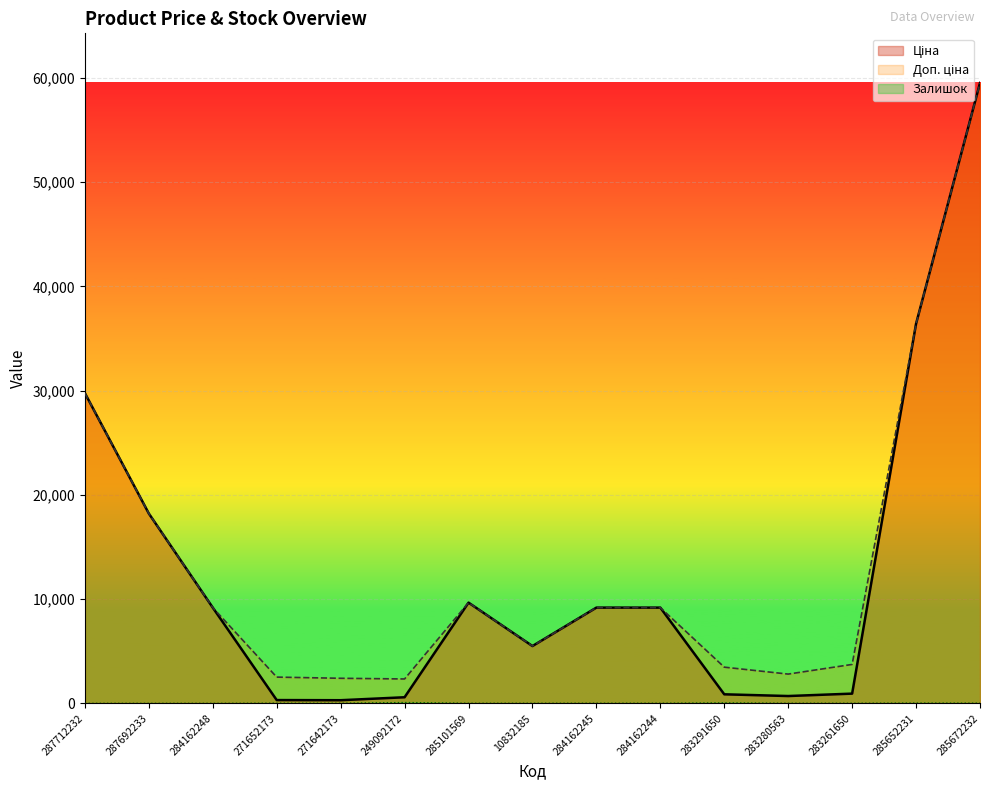

Between 283280563 and 271642173, which is larger?

283280563